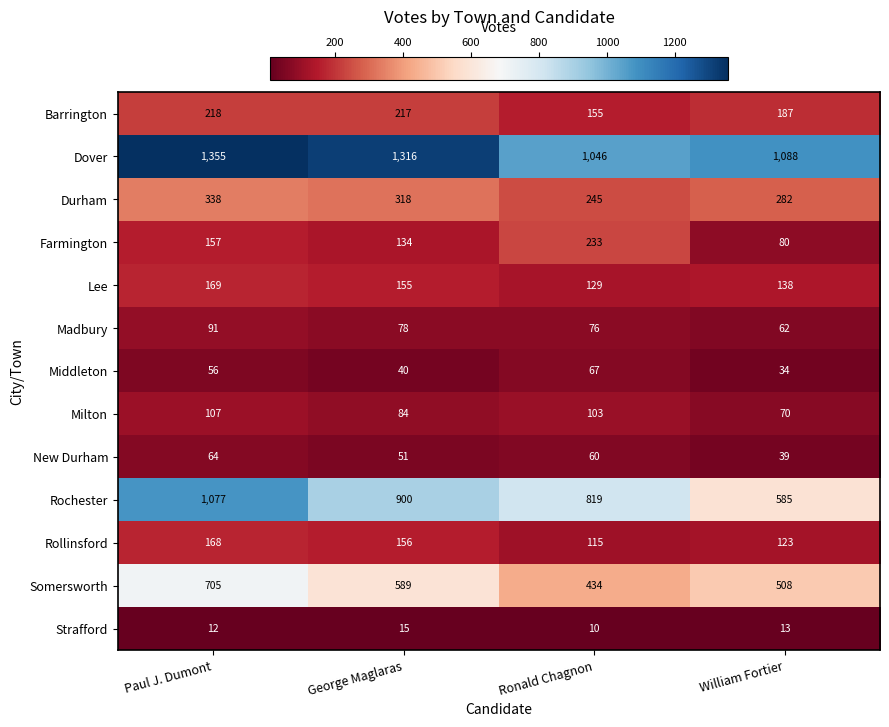

At how many categories does at least one series exceed 369?

4